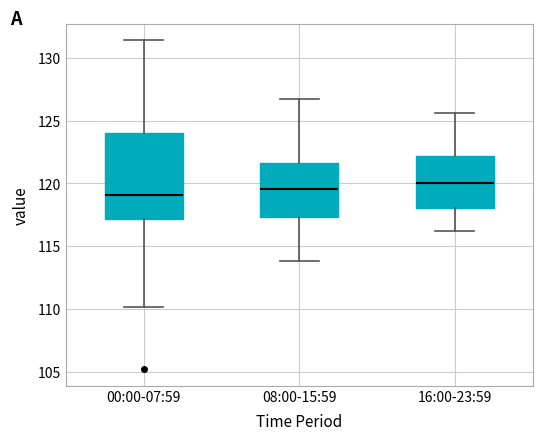

Where does the upper whisker of the box for 00:00-07:59 end on the y-axis? The values are not printed on the chart, so give them approximately, as read against the axis.

131.5